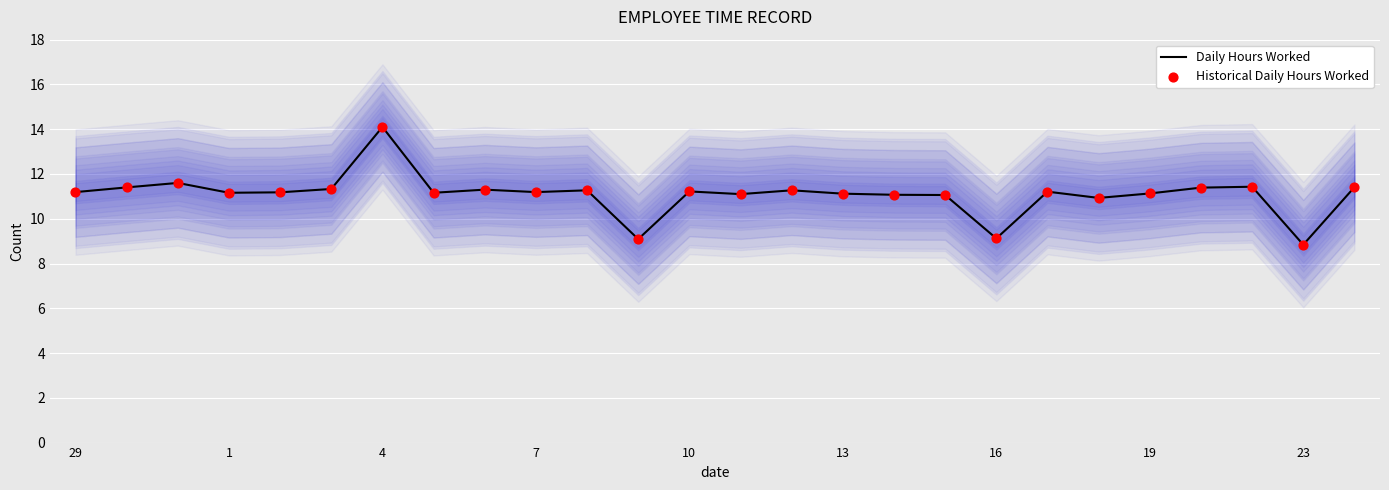

At which label does Daily Hours Worked reach its peak?

4